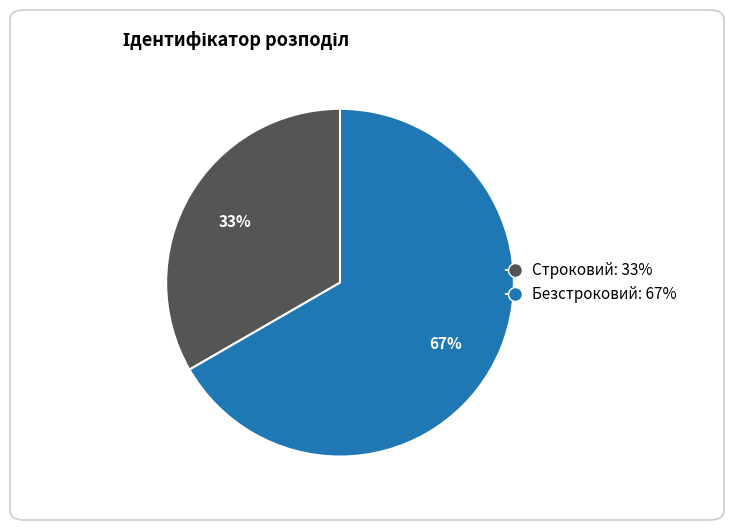

Does Безстроковий account for over 50% of the chart?

Yes